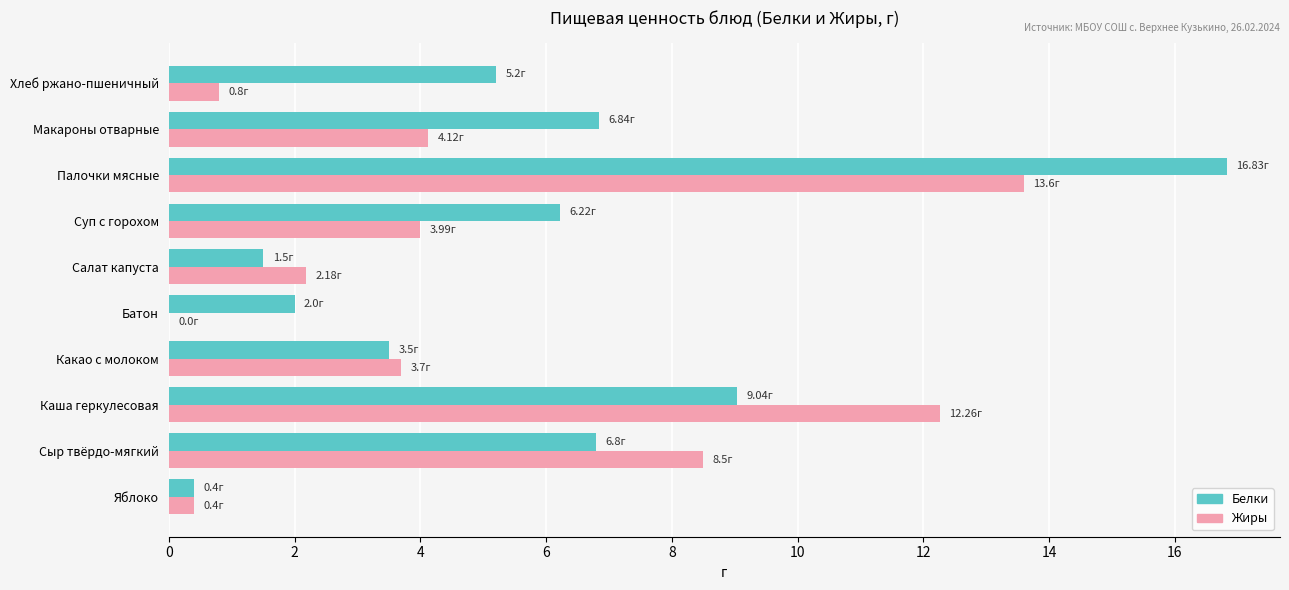

What is the sum of all Белки values?

58.3